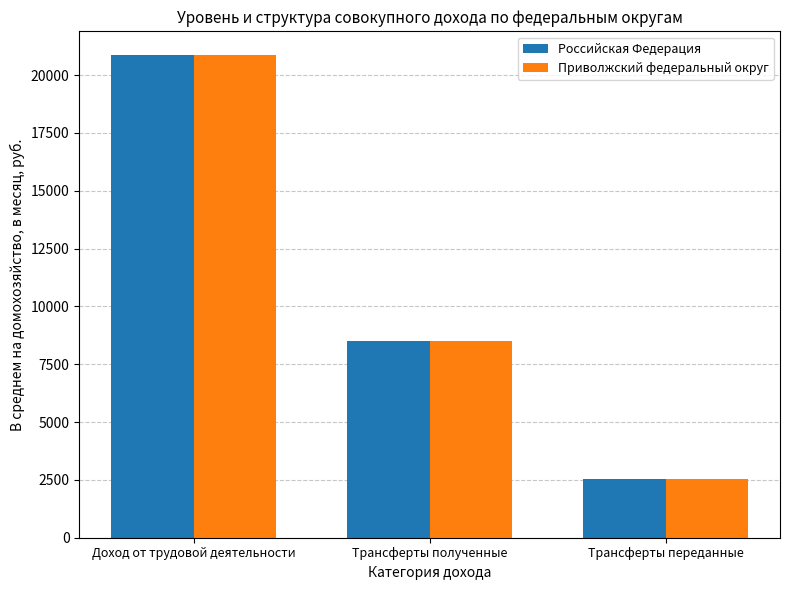

How many groups of bars are there?

3